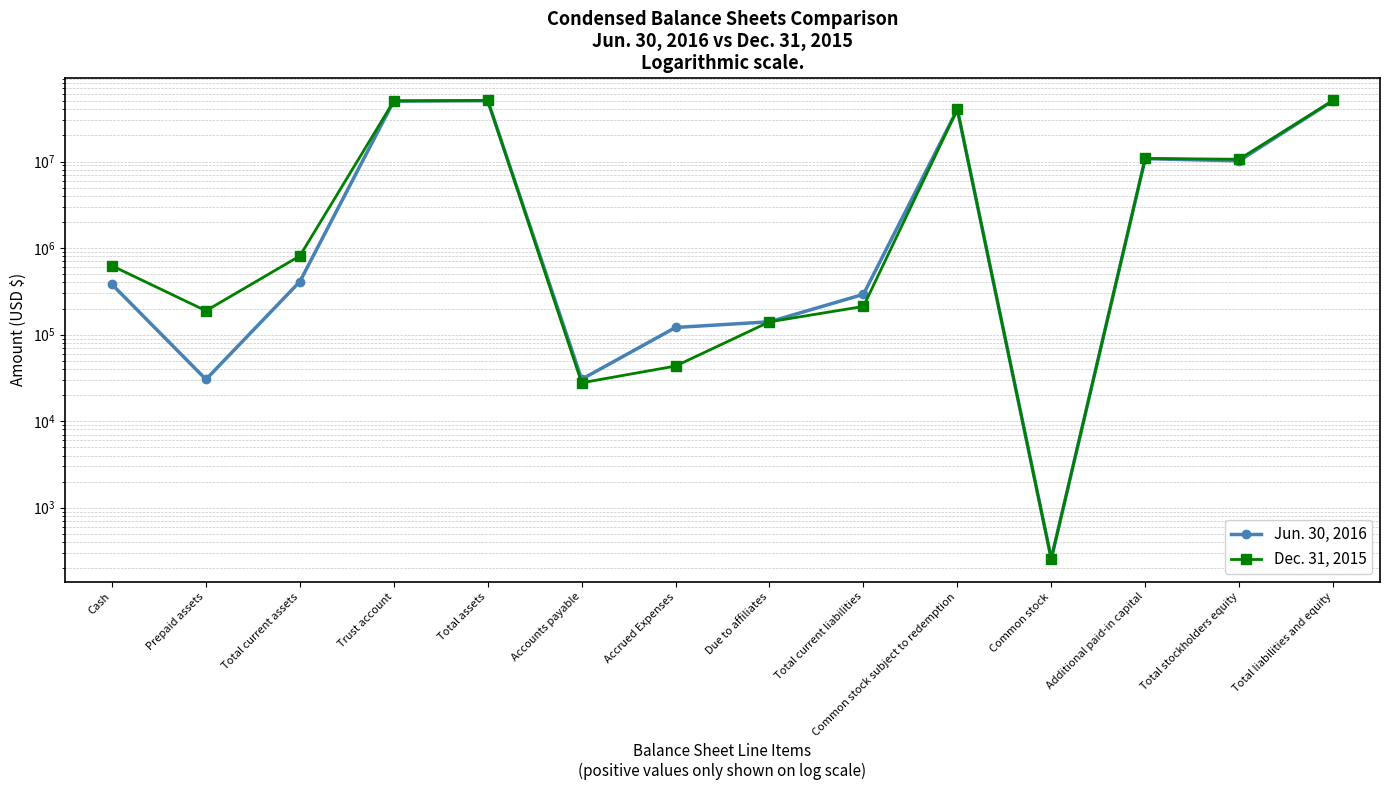

Rank the categories by Jun. 30, 2016 value from lowest to highest.

Common stock, Prepaid assets, Accounts payable, Accrued Expenses, Due to affiliates, Total current liabilities, Cash, Total current assets, Total stockholders equity, Additional paid-in capital, Common stock subject to redemption, Trust account, Total assets, Total liabilities and equity